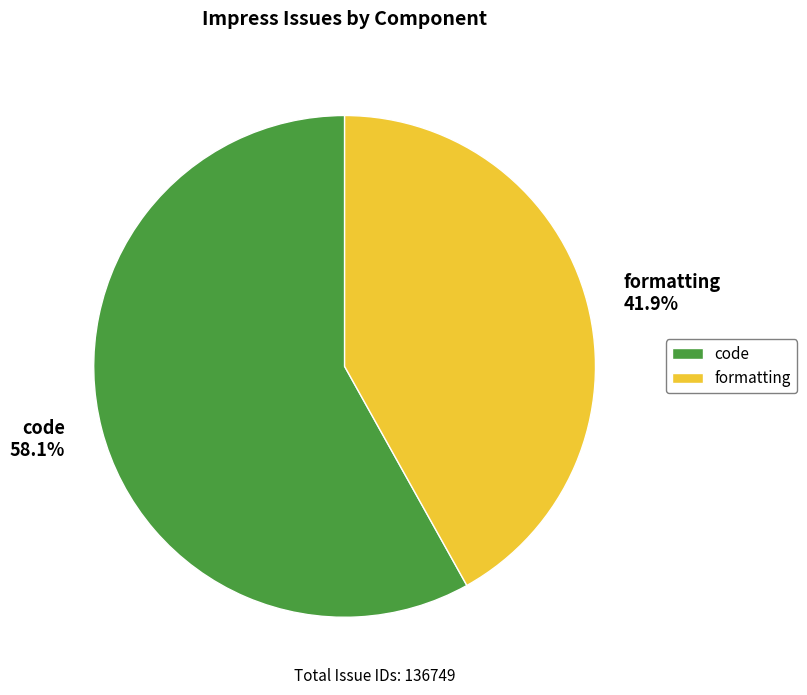

To the nearest percent, what portion does code represent?

58%